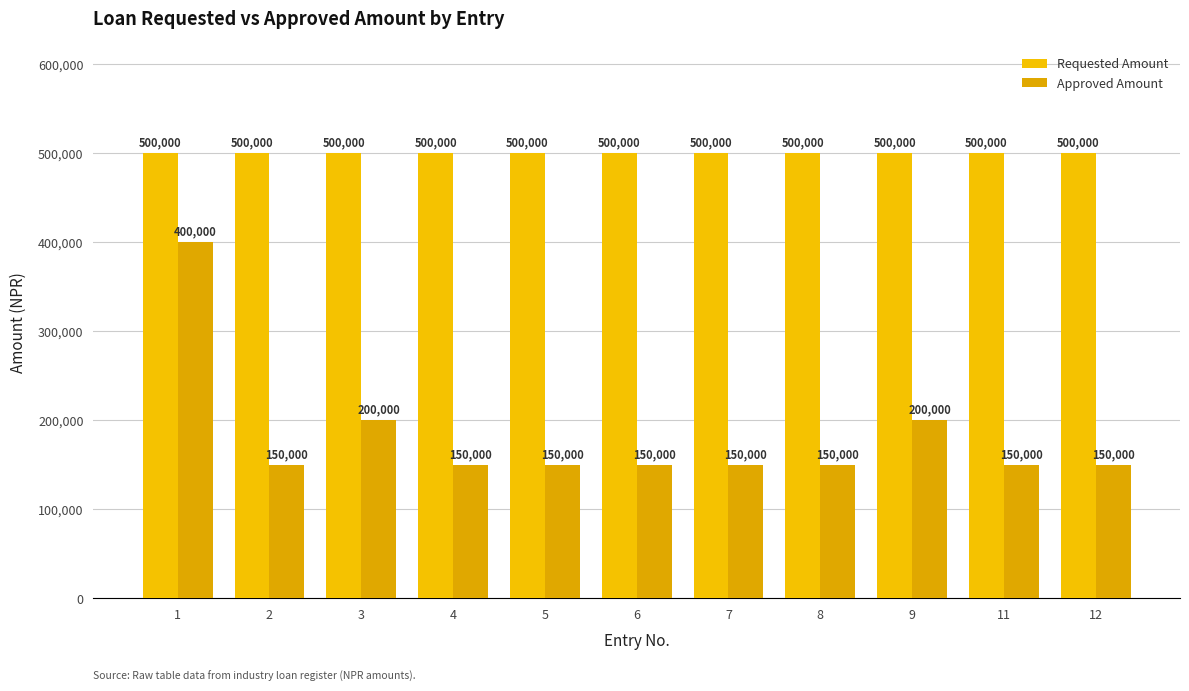

The Requested Amount series shows 297658 at 1. True or false?

False